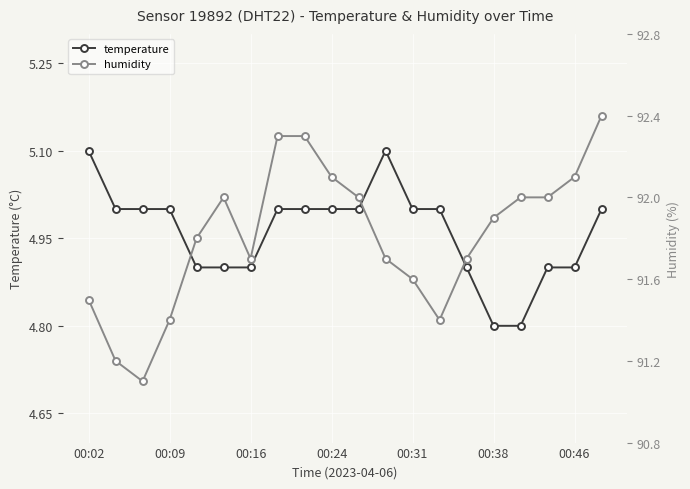

What is the approximate value of temperature at 00:31?

5.0